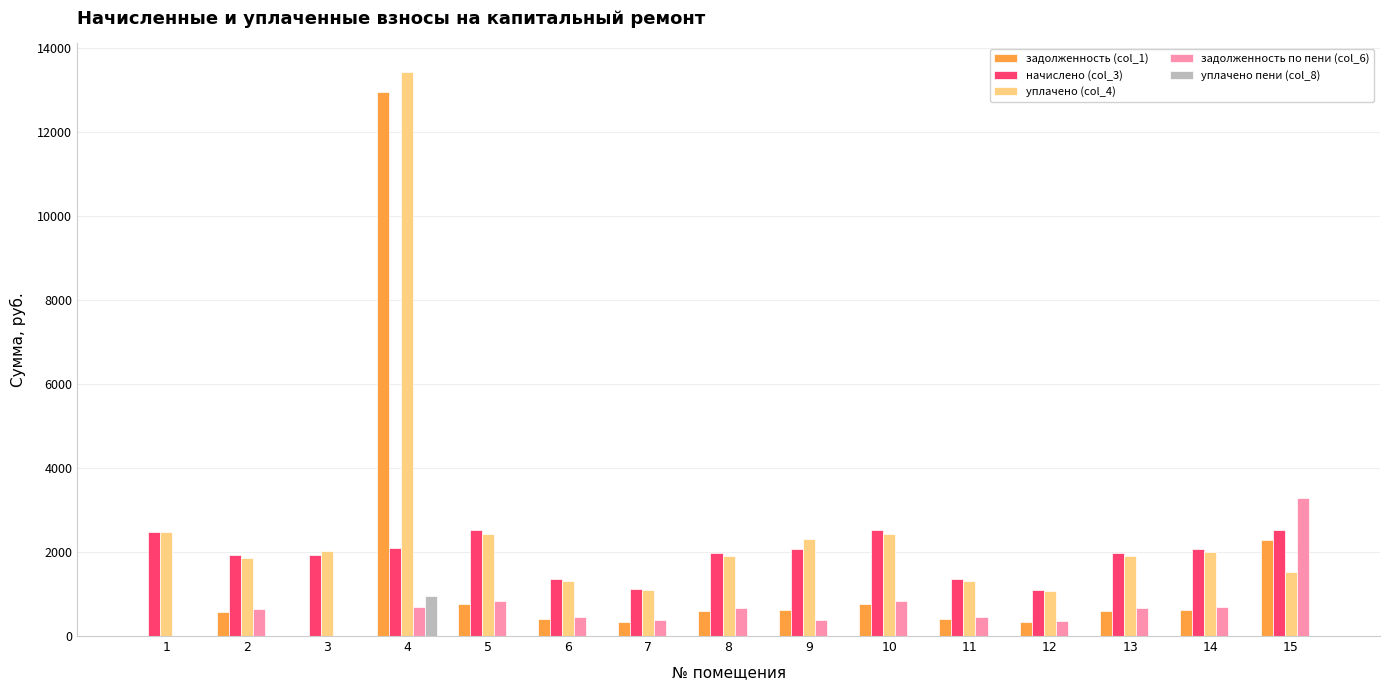

The value of уплачено (col_4) at 12 is 405.4. True or false?

False